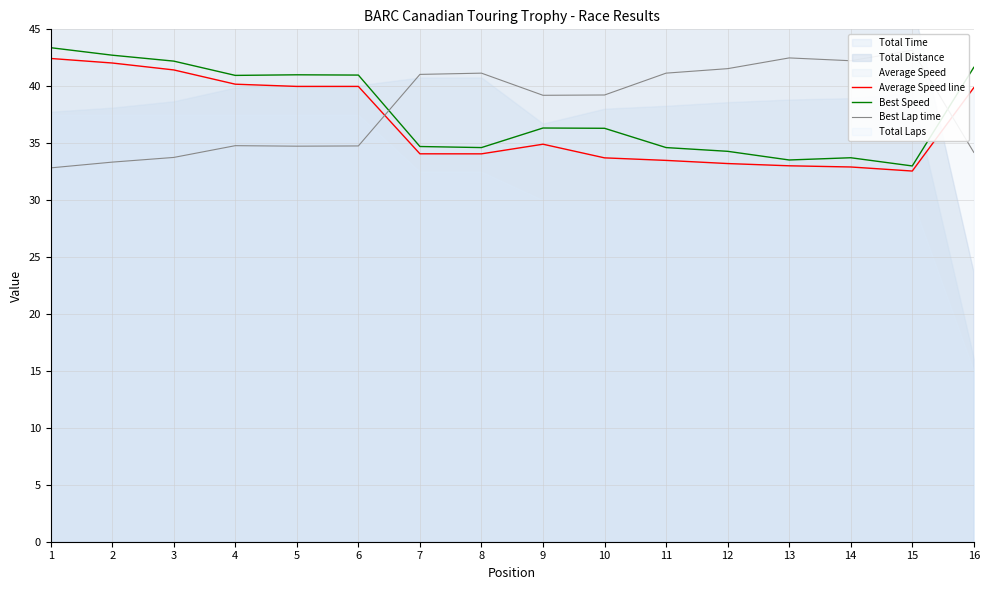

What is the value of the Best Speed point at the 2nd from the left?

42.7